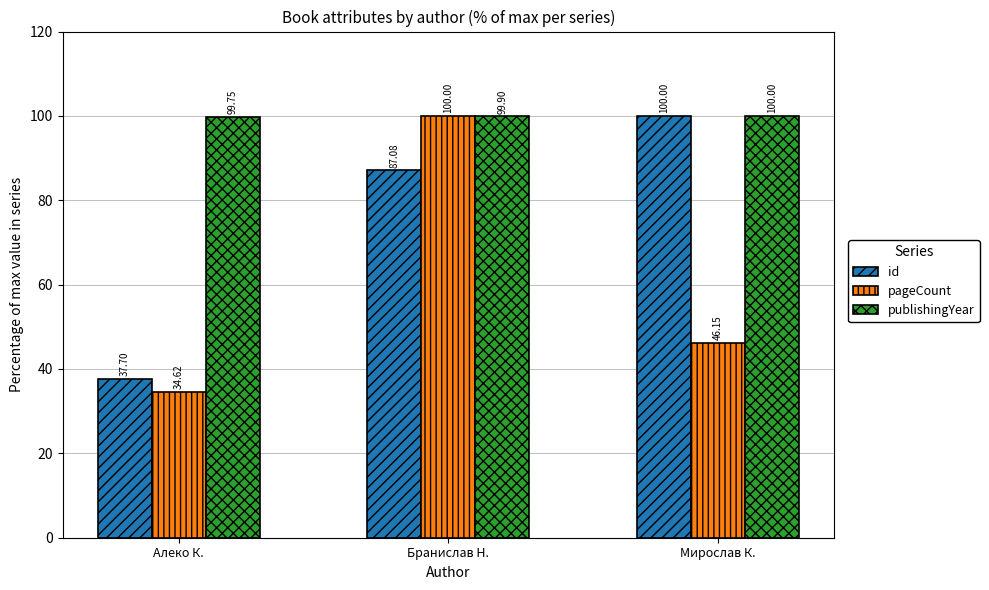

List the series in order of their overall mean, lowest first.

pageCount, id, publishingYear